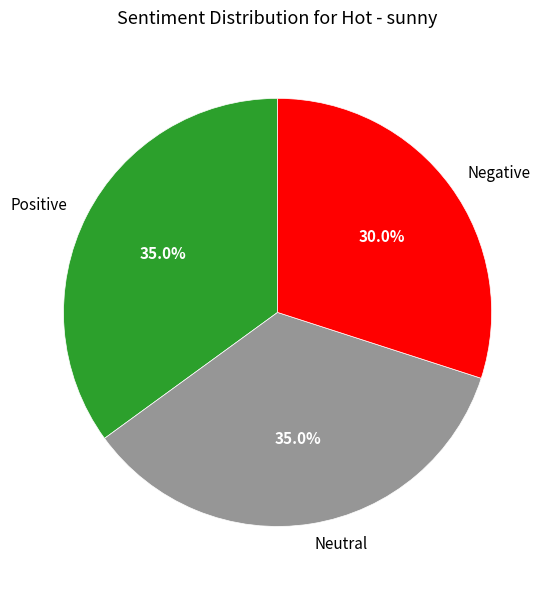

Which category has the smallest portion of the pie?

Negative